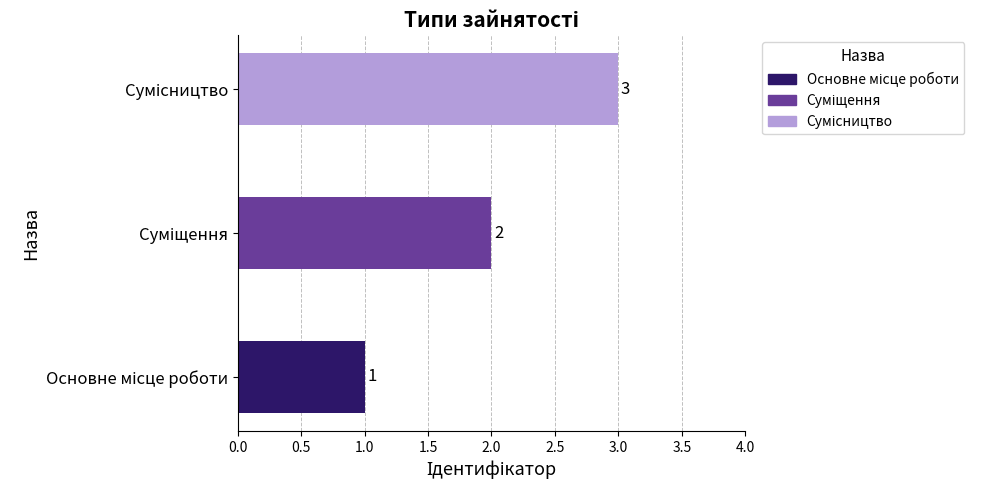

Which label corresponds to the largest value in the chart?

Сумісництво